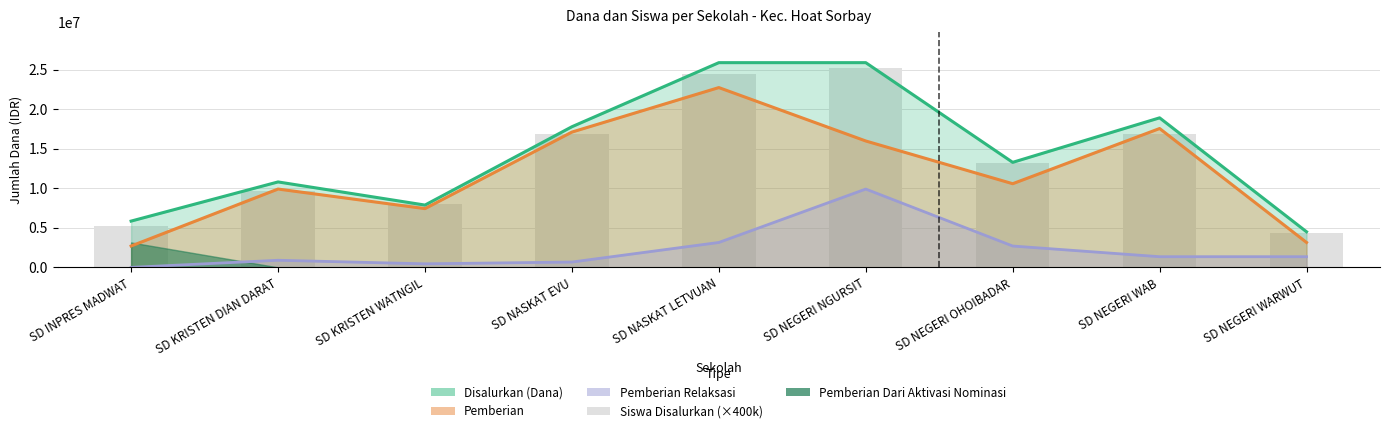

Reading right to left, what are all the values shown in this chart?

4400000	16800000	13200000	25200000	24400000	16800000	8000000	9600000	5200000